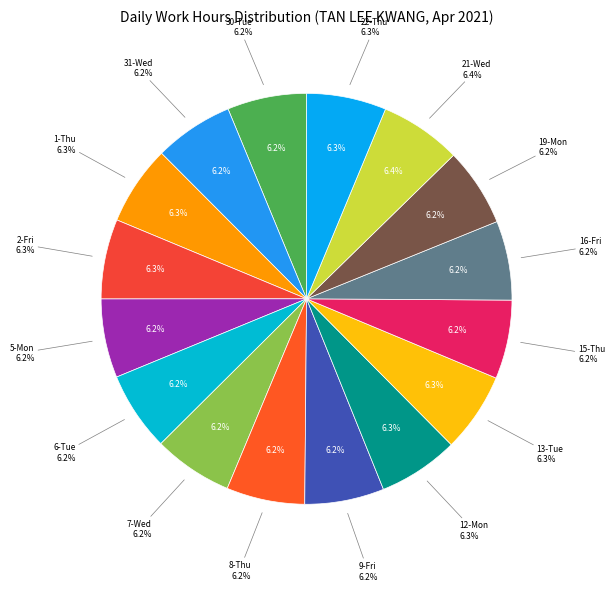

Which category has the biggest portion of the pie?

21-Wed